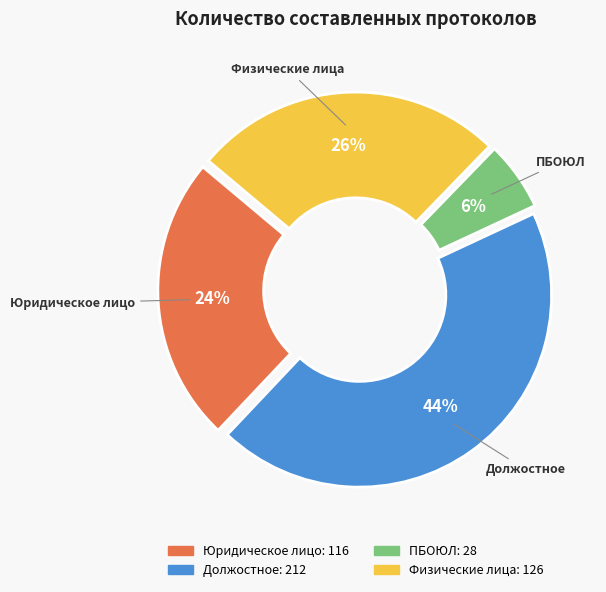

The Должостное slice represents 54% of the pie. True or false?

False